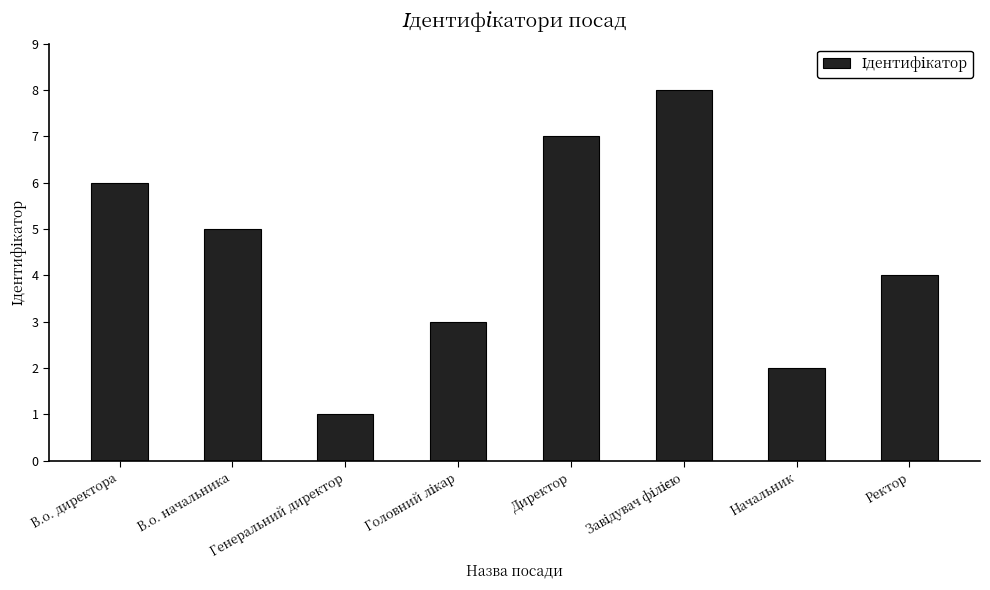

What is the sum of all values?

36